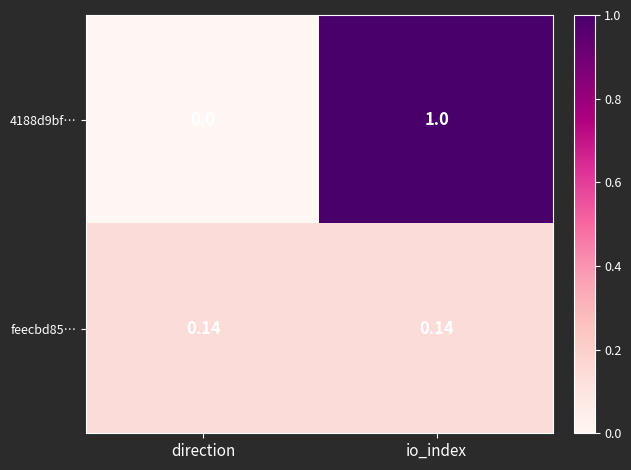

What is the maximum value shown in the chart?

1.0